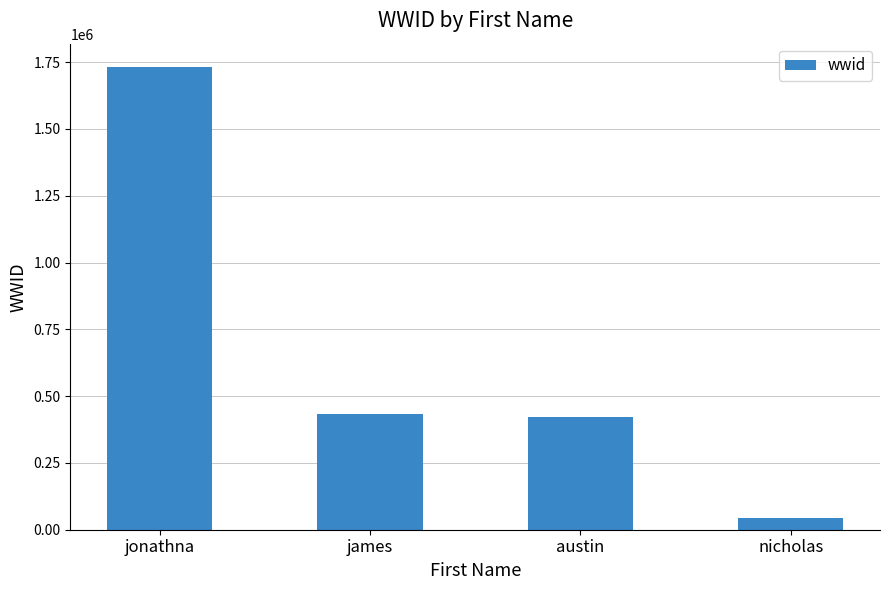

What is the sum of the values at nicholas and jonathna?

1775767